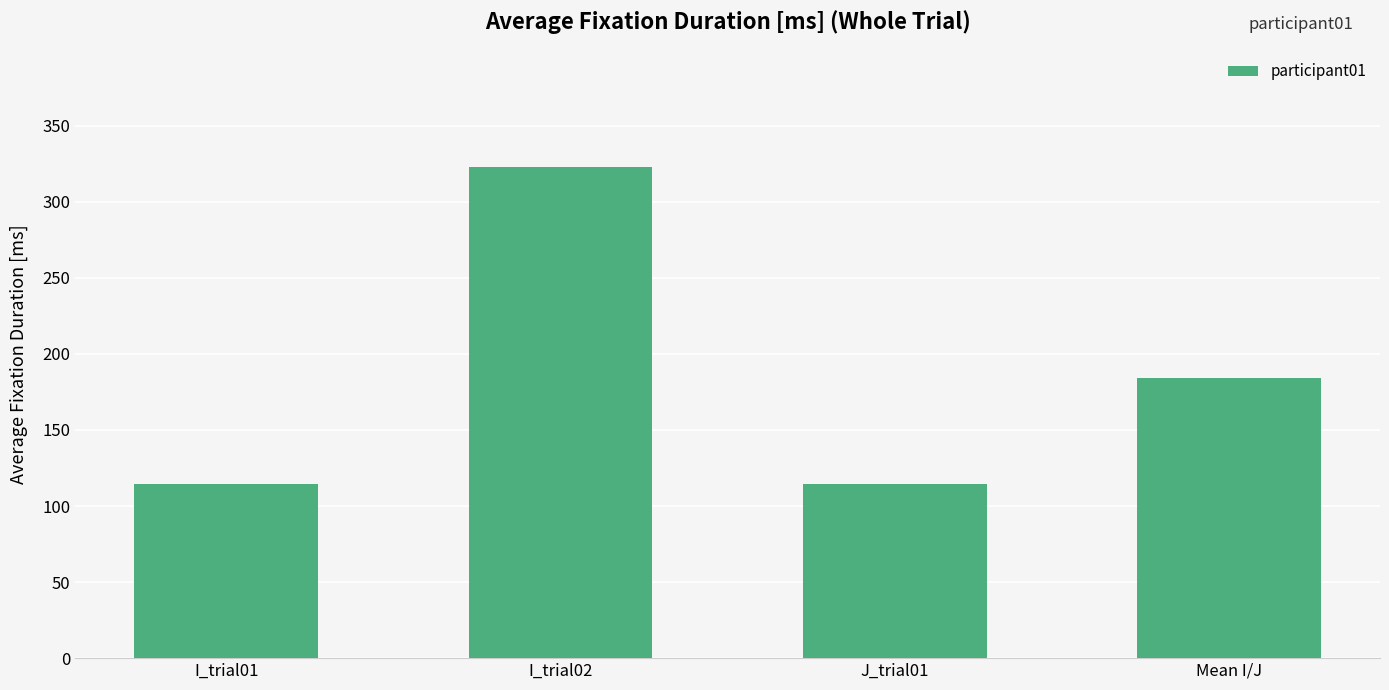

At which label does the data first exceed 184?

I_trial02